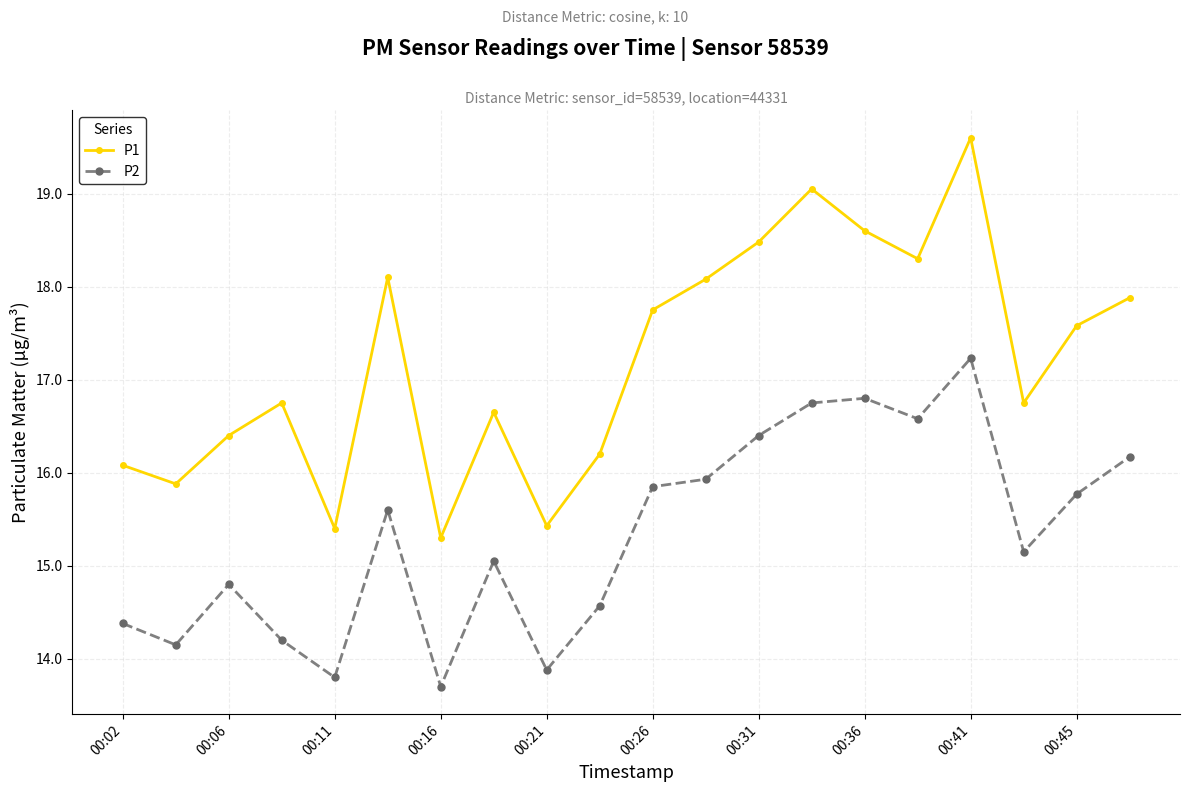

How many data points in P2 are less than 15?

8